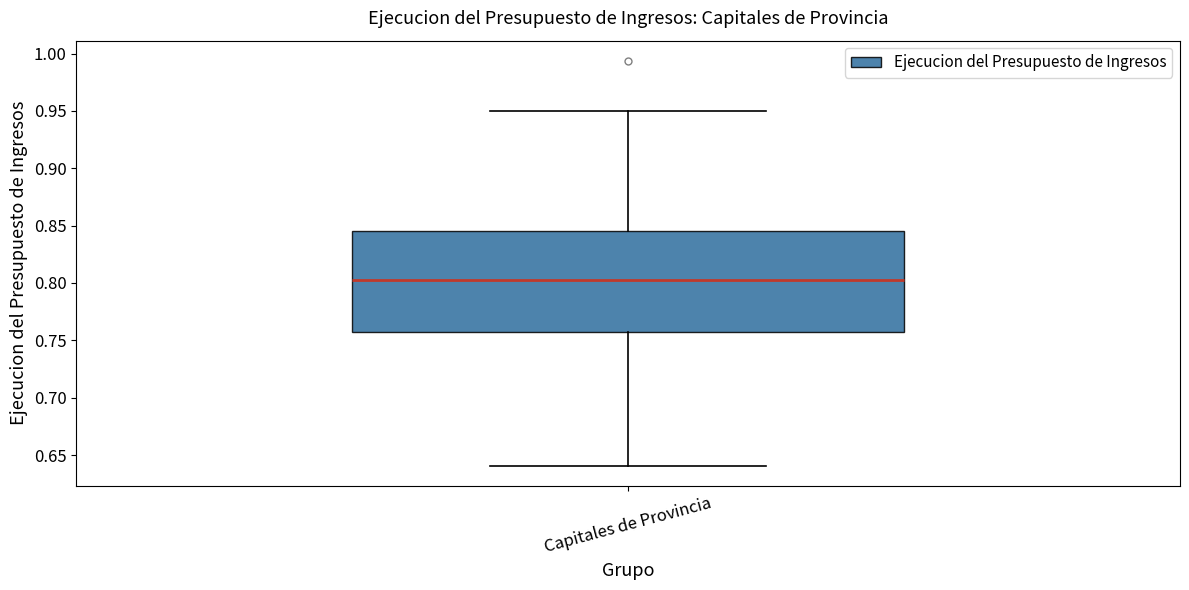

Where does the lower whisker of the box for Capitales de Provincia end on the y-axis? The values are not printed on the chart, so give them approximately, as read against the axis.

0.640